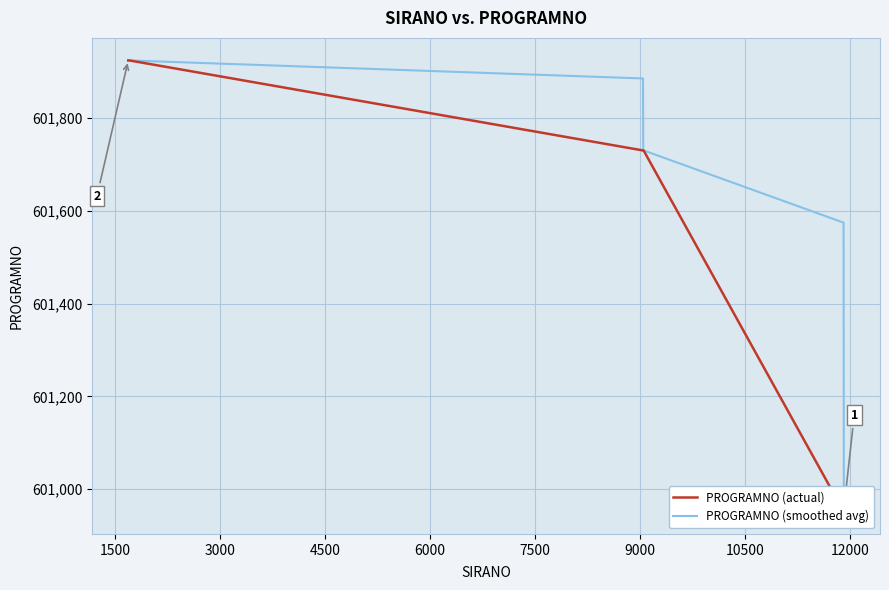

What are all the series names shown in the legend?

PROGRAMNO (actual), PROGRAMNO (smoothed avg)